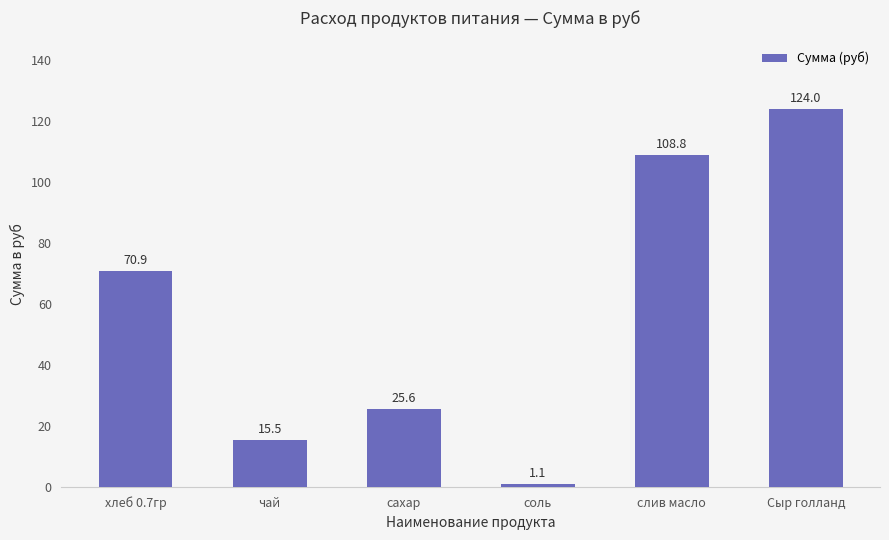

True or false: the data shows 59.1 at слив масло.

False